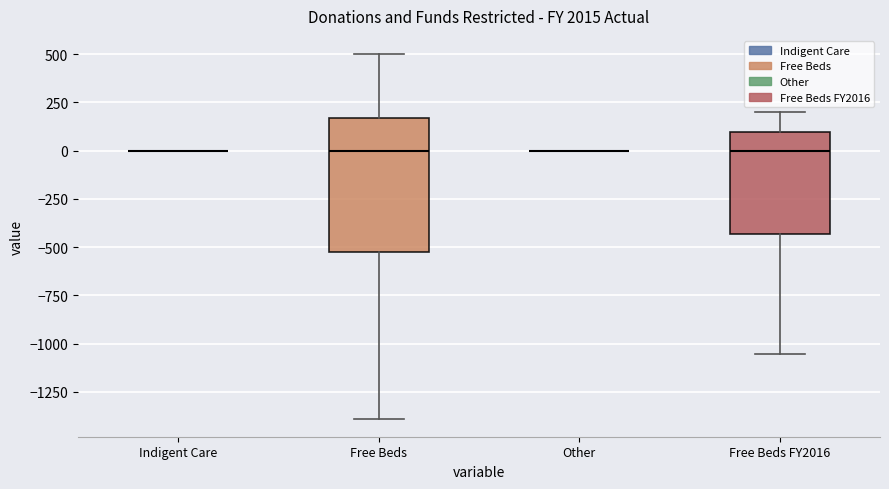

Comparing the boxes themselves (not the whiskers), which one is the tallest?

Free Beds